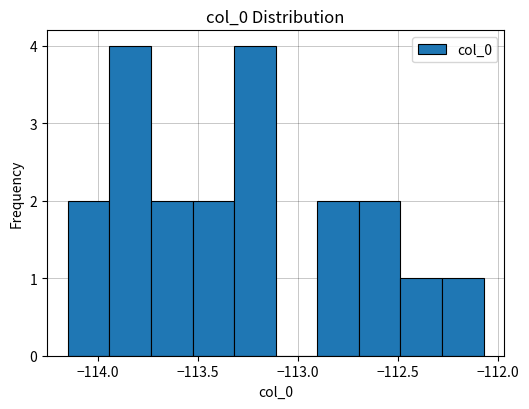

Reading left to right, list every bar in this chart as the range it spans on the x-axis followed by its height. Neither the bar edges nor the heights are printed on the chart, so give them approximately, as read against the axes.

-114.15 to -113.95: 2
-113.95 to -113.75: 4
-113.75 to -113.55: 2
-113.55 to -113.30: 2
-113.30 to -113.10: 4
-113.10 to -112.90: 0
-112.90 to -112.70: 2
-112.70 to -112.50: 2
-112.50 to -112.30: 1
-112.30 to -112.05: 1